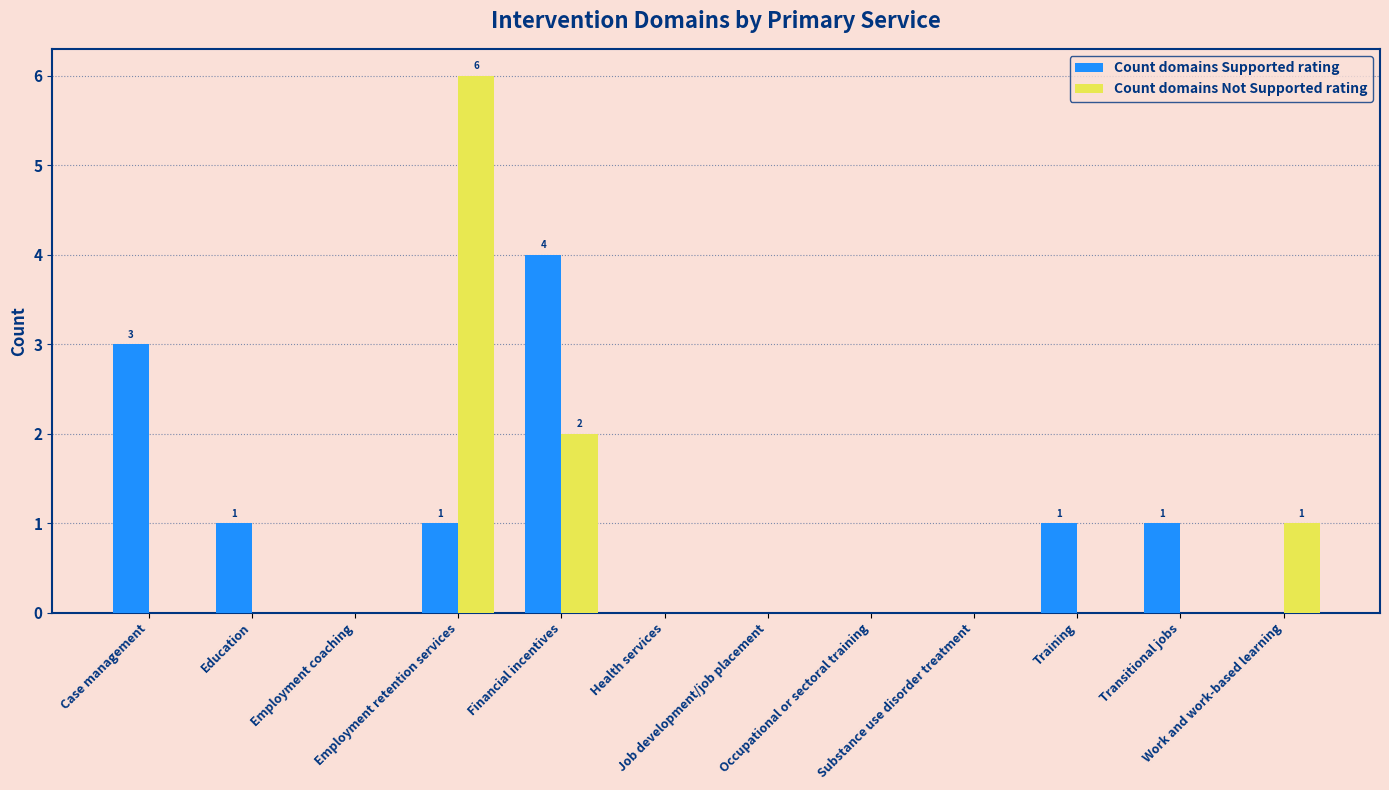

What is the greatest value displayed?

6